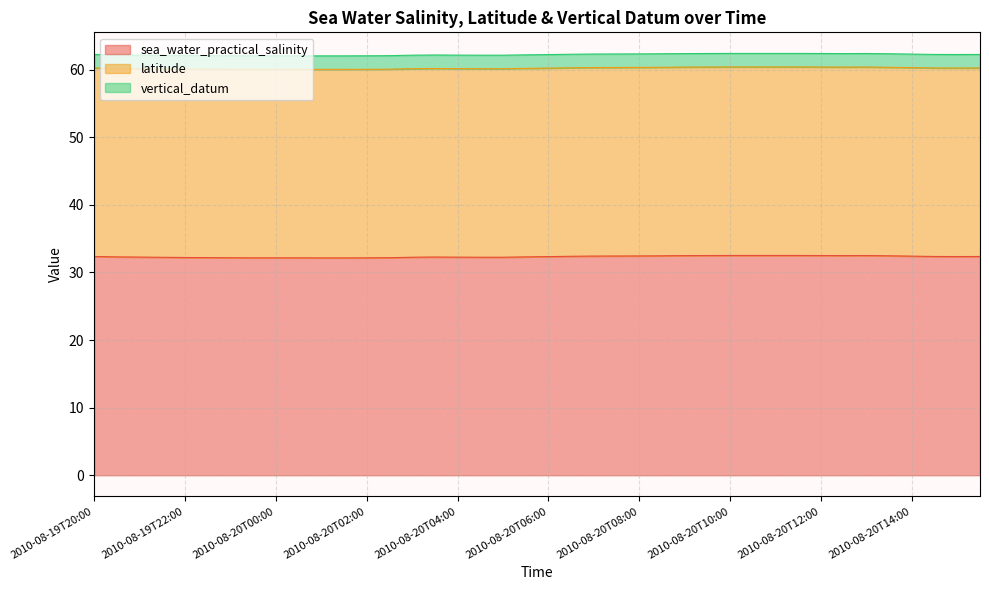

What are all the series names shown in the legend?

sea_water_practical_salinity, latitude, vertical_datum